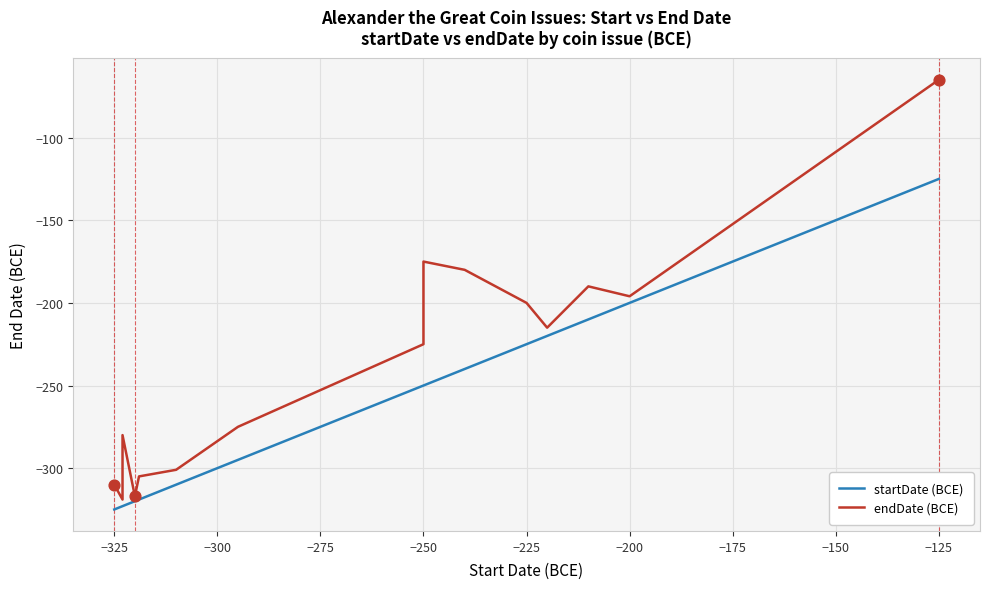

Which series has the widest spread of Y values?

endDate (BCE)